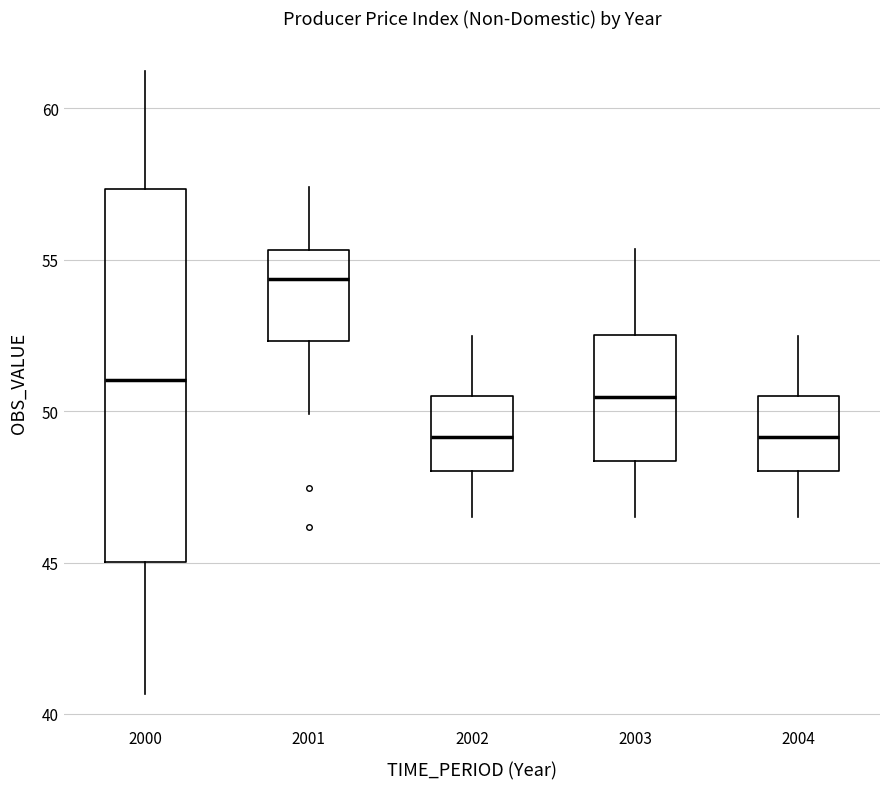

Where does the lower whisker of the box at x = 2003 end on the y-axis? The values are not printed on the chart, so give them approximately, as read against the axis.

46.5